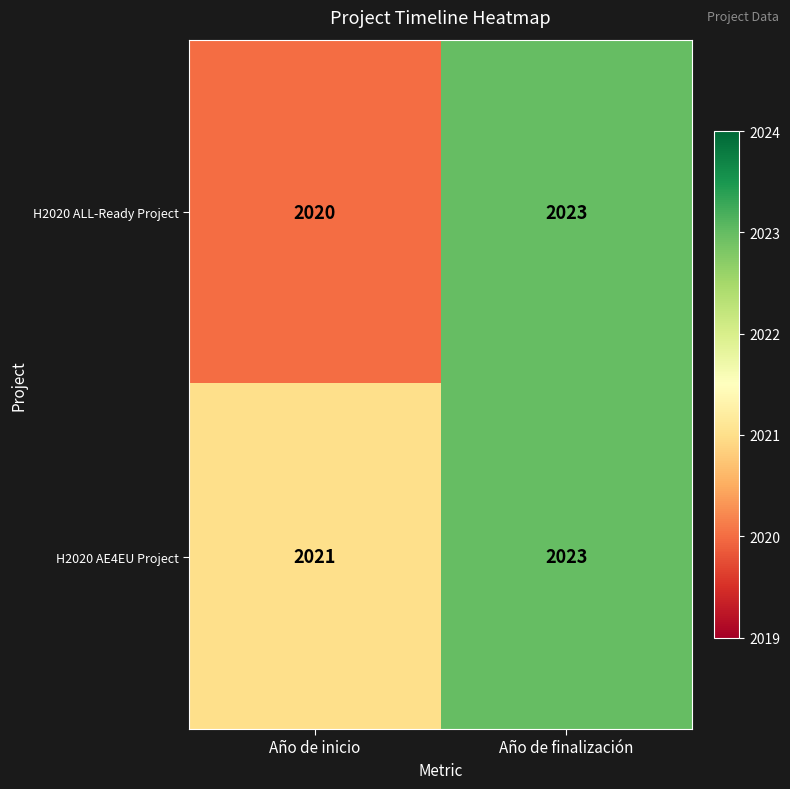

What is the smallest value displayed?

2020